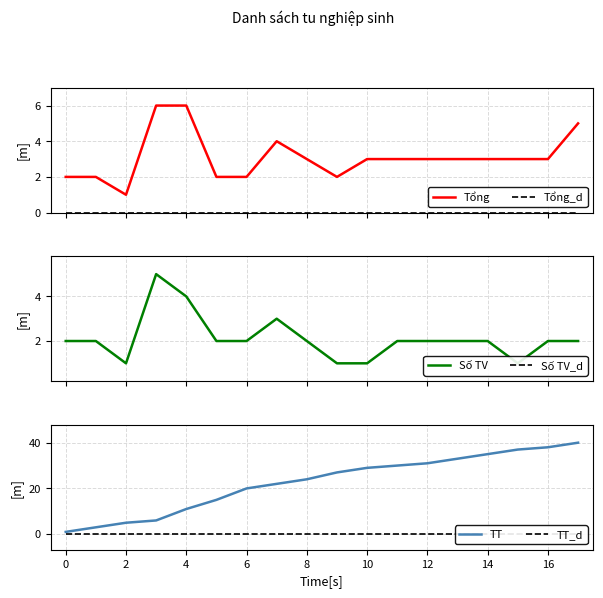

How many values in the Số TV series are below 2?

4